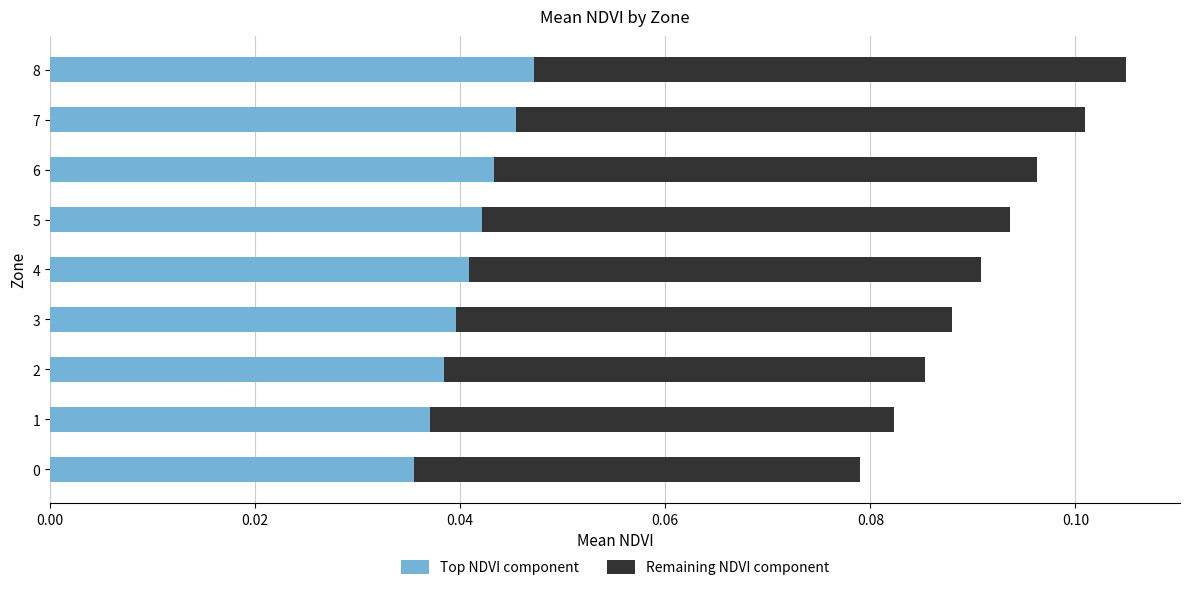

The value of Top NDVI component at 7 is 0.1. True or false?

False